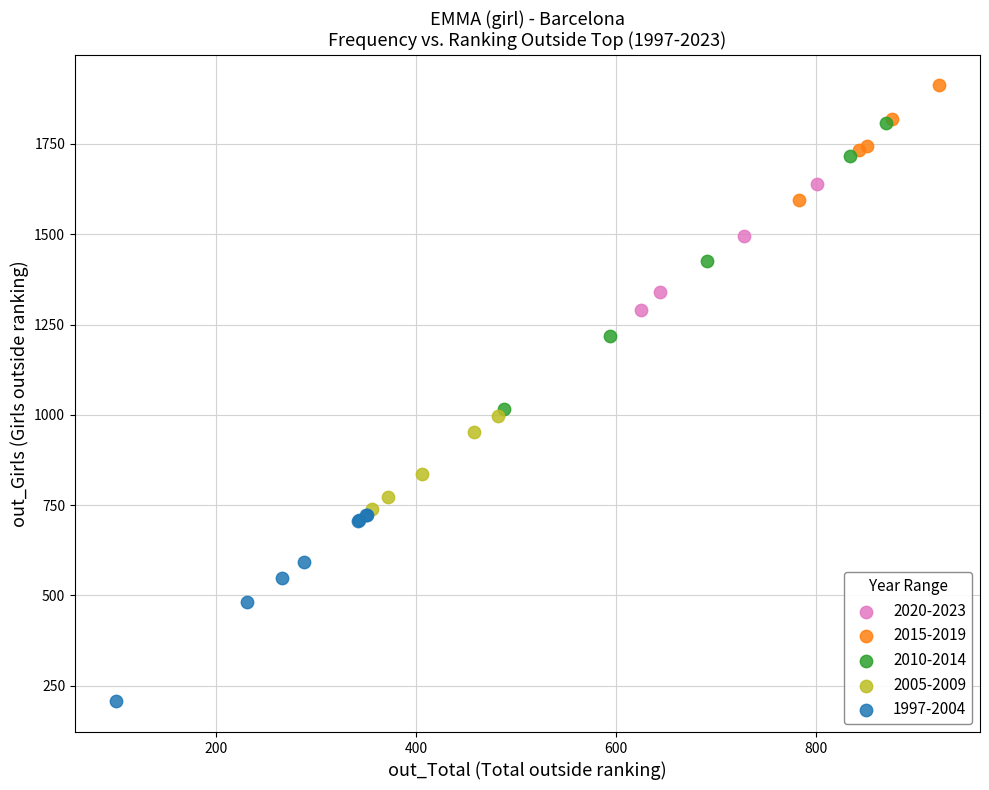

Which series contains the lowest Y value?

1997-2004